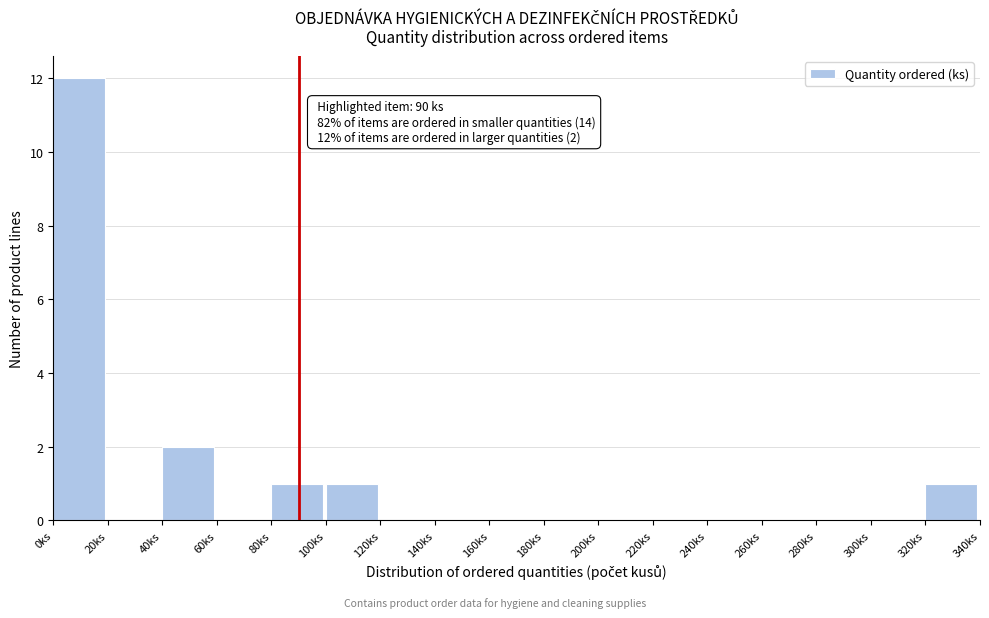

Which range on the x-axis has the tallest bar?

0 to 20